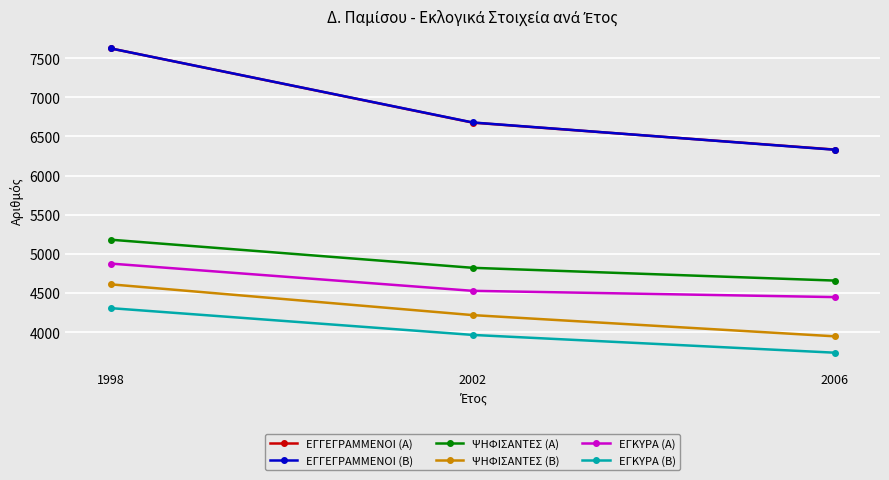

At which label does ΕΓΓΕΓΡΑΜΜΕΝΟΙ (Α) first exceed 6676?

1998